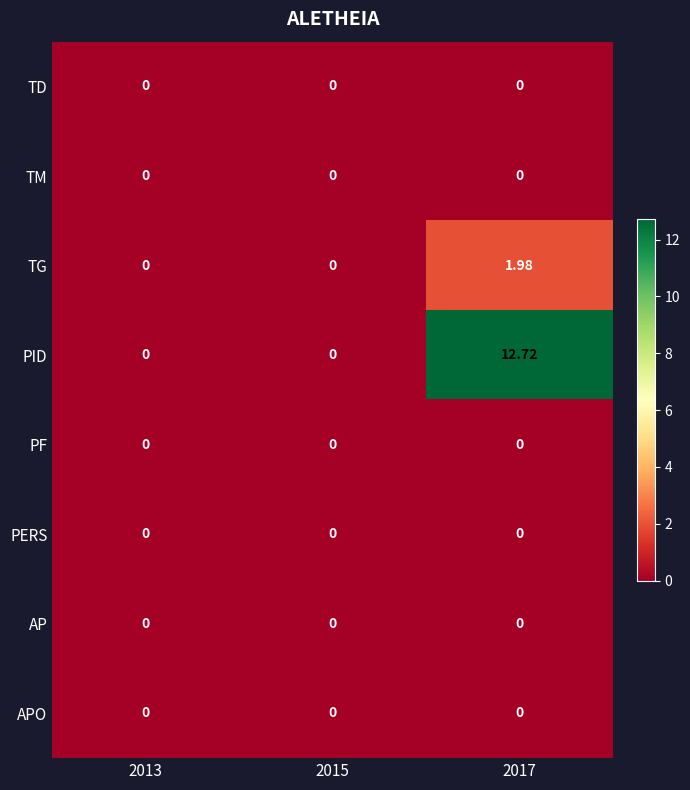

Which series has the largest range (max minus min)?

PID